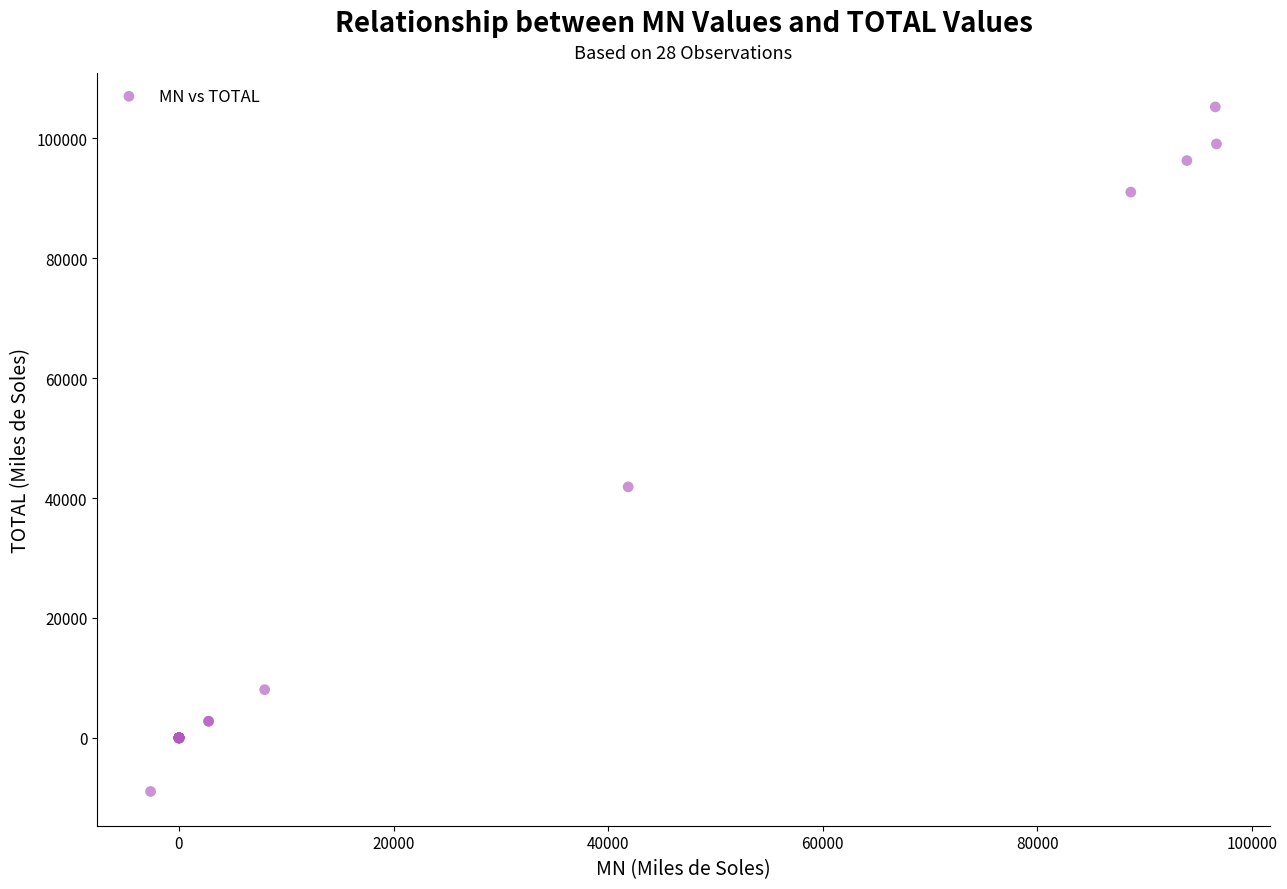

What Y value in the scatter plot is closest to 48146?

41860.9